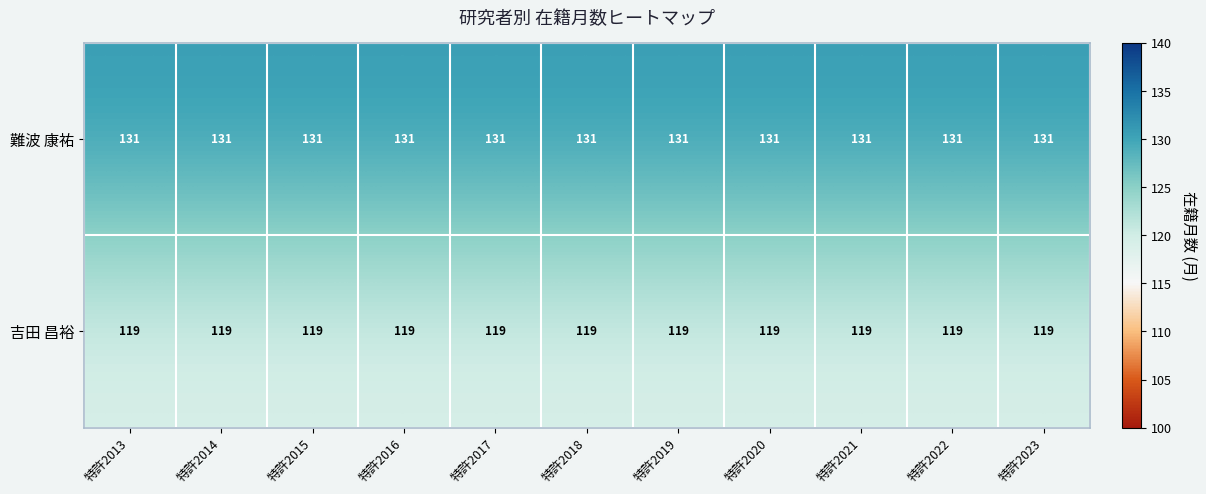

What is the average value of the 難波 康祐 series?

131